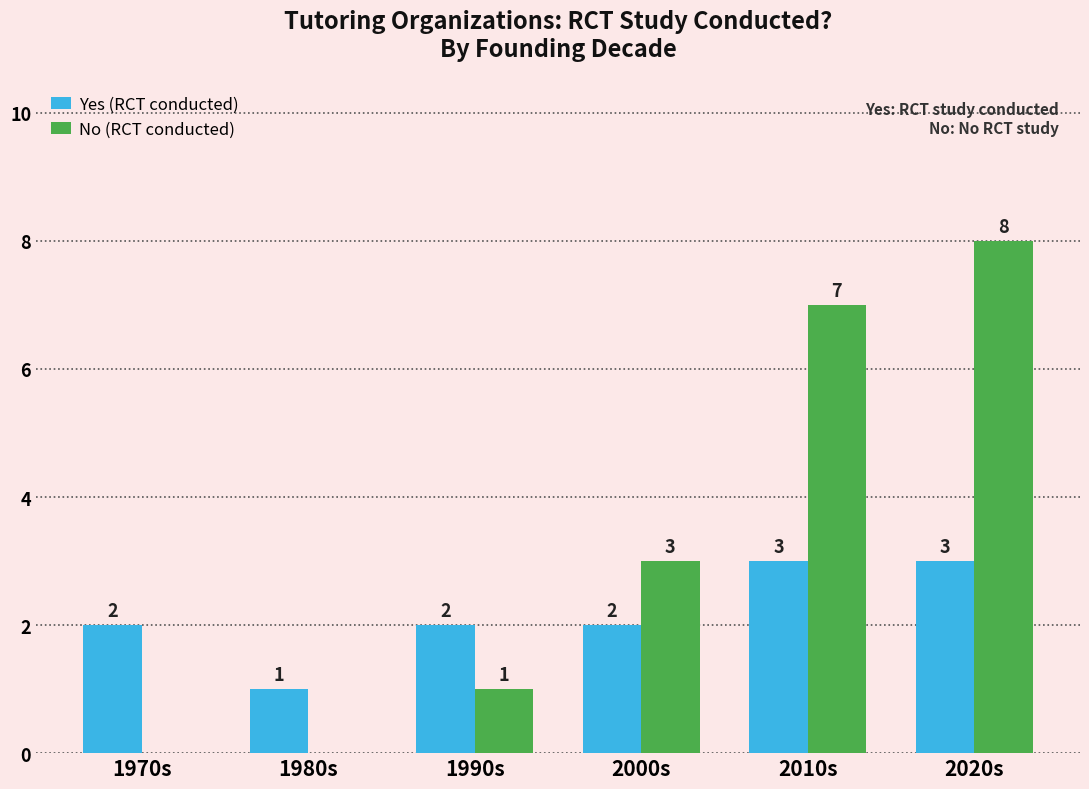

Count the number of categories in the chart.

6